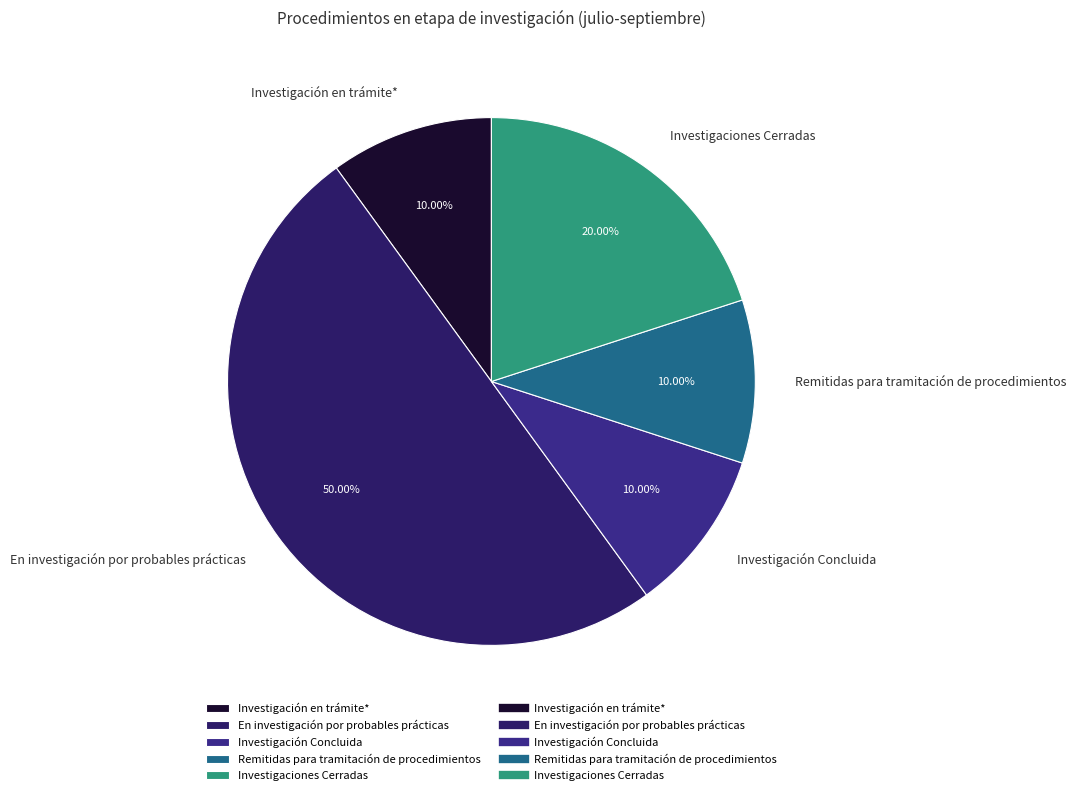

To the nearest percent, what portion does Investigaciones Cerradas represent?

20%